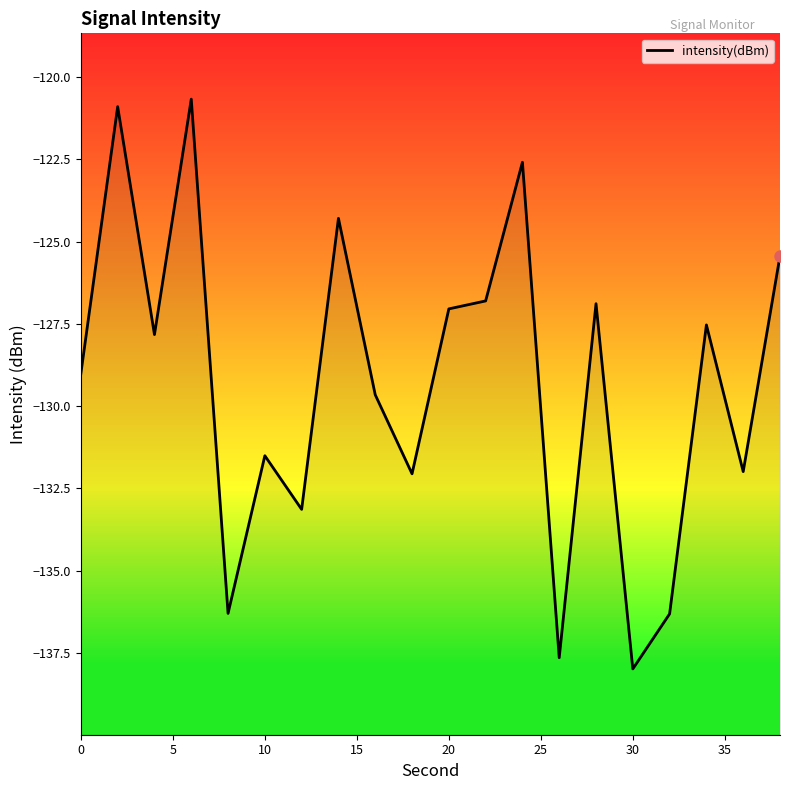

How many distinct data groups are displayed?

1